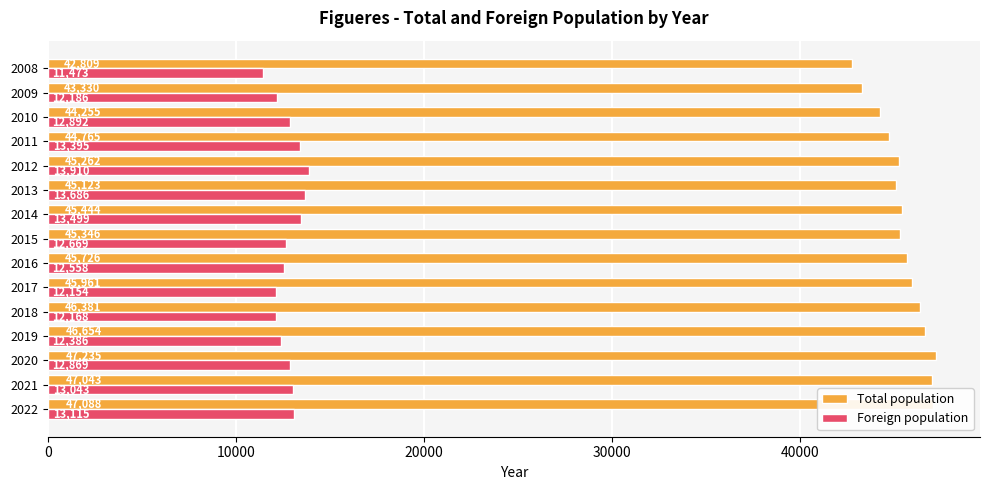

What is the sum of all Foreign population values?

192003